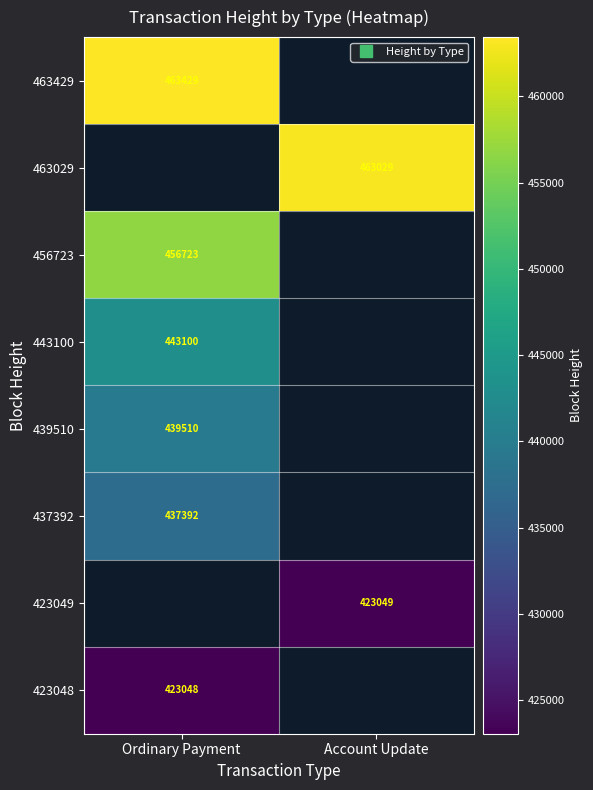

The value of 423049 at Account Update is 423049.0. True or false?

True